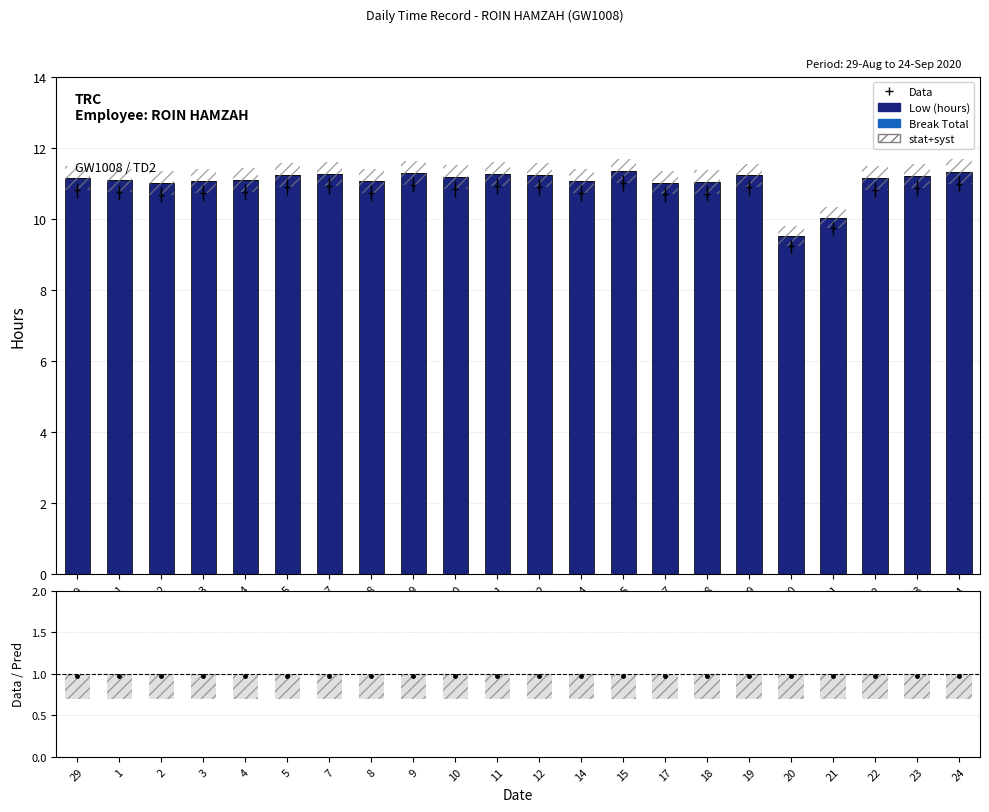

Between 11 and 22, which series saw the biggest shift?

Low (hours)